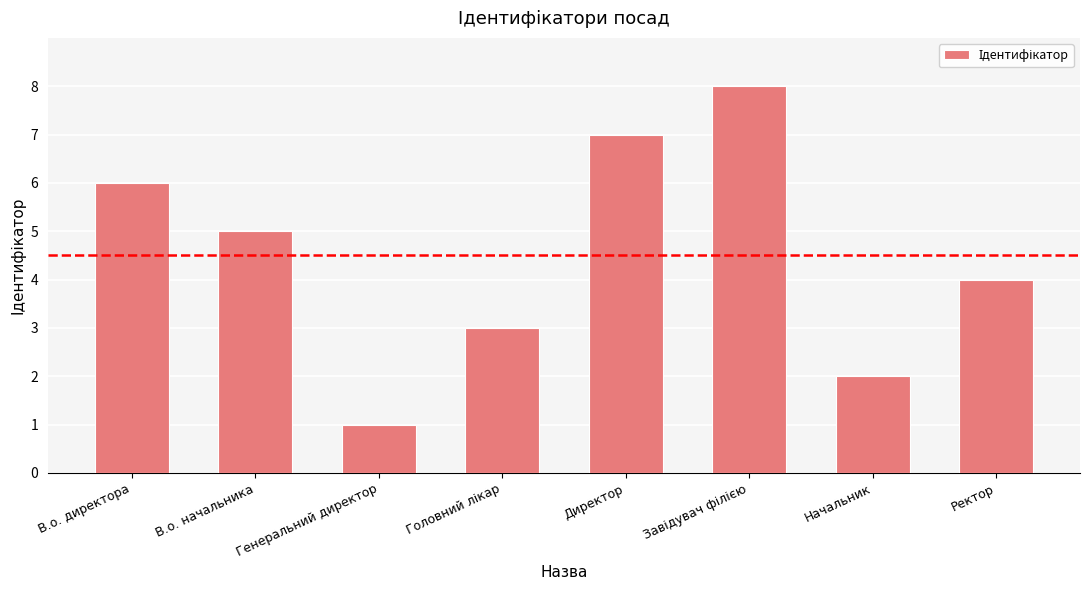

Which has a higher value, Начальник or Ректор?

Ректор